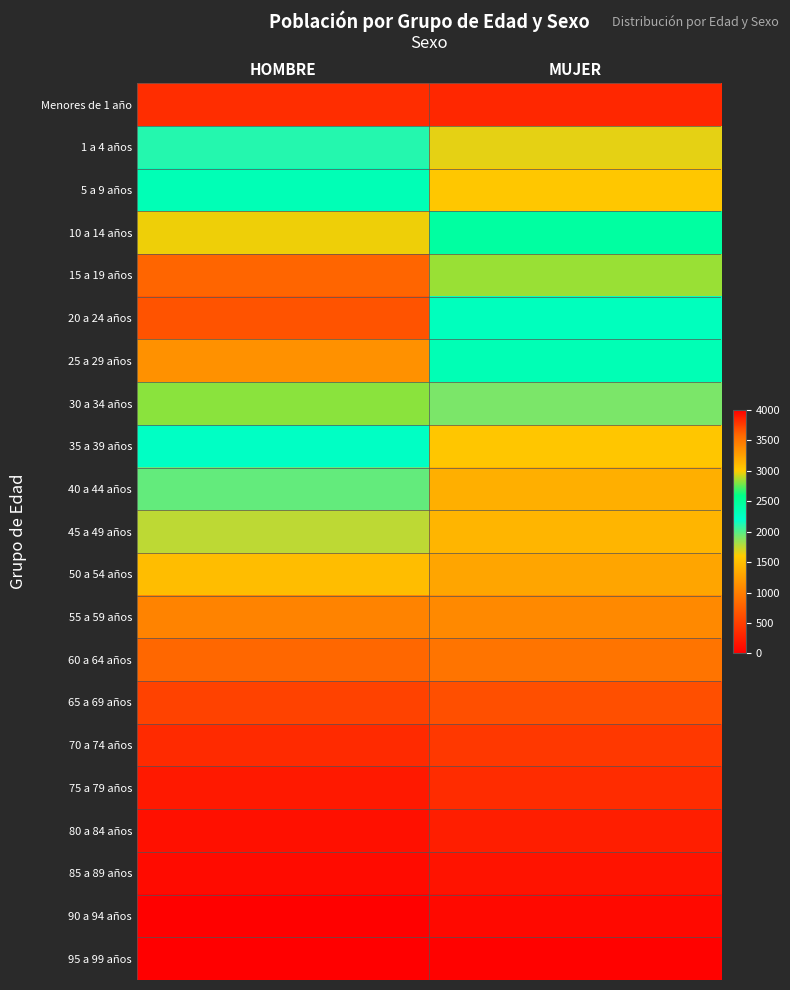

Reading right to left, extract all data points from this chart.

Menores de 1 año: MUJER=314	HOMBRE=361
1 a 4 años: MUJER=1661	HOMBRE=2111
5 a 9 años: MUJER=1567	HOMBRE=2322
10 a 14 años: MUJER=2451	HOMBRE=2969
15 a 19 años: MUJER=2841	HOMBRE=3595
20 a 24 años: MUJER=2282	HOMBRE=3669
25 a 29 años: MUJER=2335	HOMBRE=3342
30 a 34 años: MUJER=1911	HOMBRE=2819
35 a 39 años: MUJER=1560	HOMBRE=2246
40 a 44 años: MUJER=1377	HOMBRE=1963
45 a 49 años: MUJER=1422	HOMBRE=1757
50 a 54 años: MUJER=1299	HOMBRE=1489
55 a 59 años: MUJER=1082	HOMBRE=1034
60 a 64 años: MUJER=919	HOMBRE=818
65 a 69 años: MUJER=630	HOMBRE=531
70 a 74 años: MUJER=446	HOMBRE=337
75 a 79 años: MUJER=356	HOMBRE=205
80 a 84 años: MUJER=245	HOMBRE=139
85 a 89 años: MUJER=157	HOMBRE=95
90 a 94 años: MUJER=81	HOMBRE=21
95 a 99 años: MUJER=27	HOMBRE=7